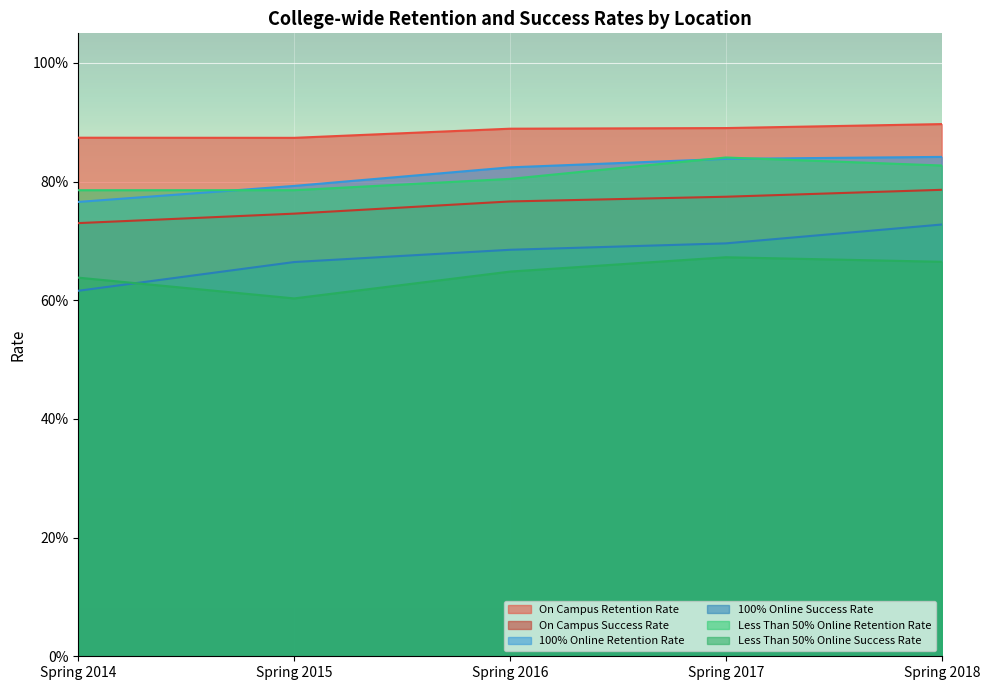

Reading left to right, what are all the values shown in this chart?

On Campus Retention Rate: Spring 2014=0.9	Spring 2015=0.9	Spring 2016=0.9	Spring 2017=0.9	Spring 2018=0.9
On Campus Success Rate: Spring 2014=0.7	Spring 2015=0.7	Spring 2016=0.8	Spring 2017=0.8	Spring 2018=0.8
100% Online Retention Rate: Spring 2014=0.8	Spring 2015=0.8	Spring 2016=0.8	Spring 2017=0.8	Spring 2018=0.8
100% Online Success Rate: Spring 2014=0.6	Spring 2015=0.7	Spring 2016=0.7	Spring 2017=0.7	Spring 2018=0.7
Less Than 50% Online Retention Rate: Spring 2014=0.8	Spring 2015=0.8	Spring 2016=0.8	Spring 2017=0.8	Spring 2018=0.8
Less Than 50% Online Success Rate: Spring 2014=0.6	Spring 2015=0.6	Spring 2016=0.6	Spring 2017=0.7	Spring 2018=0.7